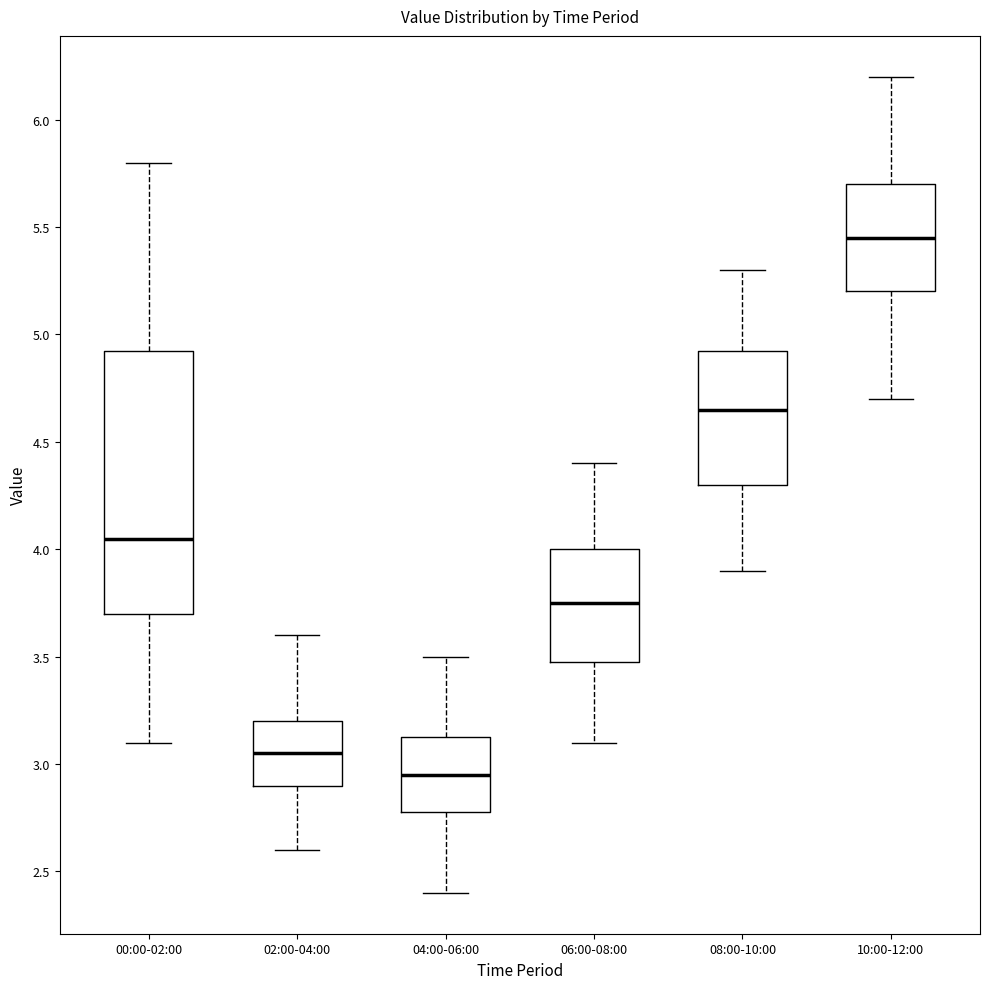

Reading left to right, read every box against the y-axis: the position of its median line, the range the box covers, and the ends of its whiskers. The values are not printed on the chart, so give them approximately, as read against the axis.

00:00-02:00: median 4.05, box 3.70 to 4.95, whiskers 3.10 to 5.80
02:00-04:00: median 3.05, box 2.90 to 3.20, whiskers 2.60 to 3.60
04:00-06:00: median 2.95, box 2.80 to 3.15, whiskers 2.40 to 3.50
06:00-08:00: median 3.75, box 3.50 to 4.00, whiskers 3.10 to 4.40
08:00-10:00: median 4.65, box 4.30 to 4.95, whiskers 3.90 to 5.30
10:00-12:00: median 5.45, box 5.20 to 5.70, whiskers 4.70 to 6.20